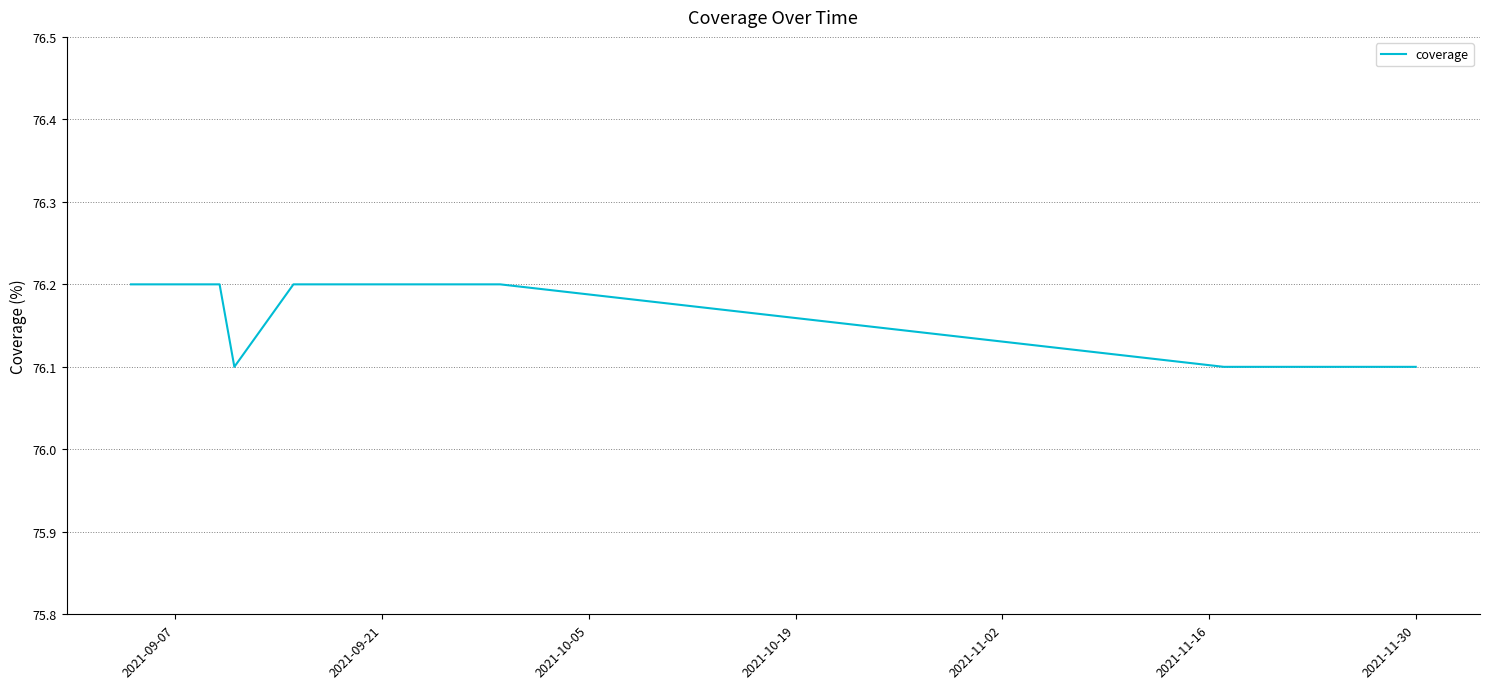

What is the smallest value displayed?

76.1